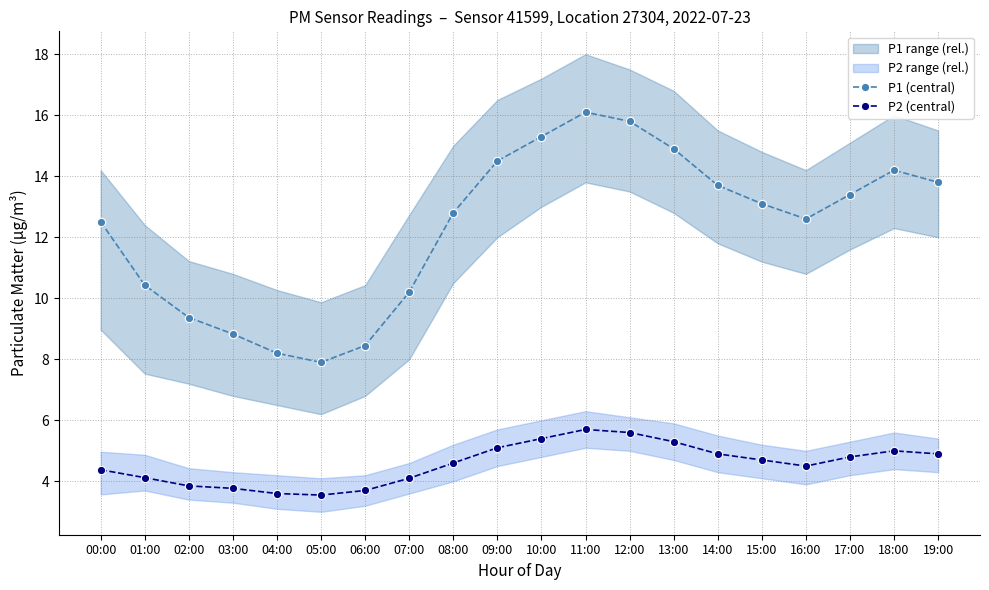

At how many categories does at least one series exceed 10?

15